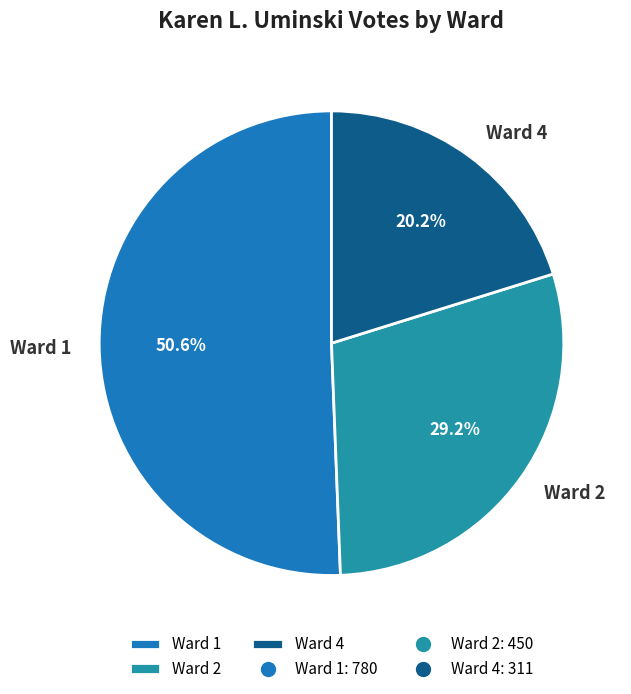

True or false: Ward 4 accounts for 29% of the total.

False